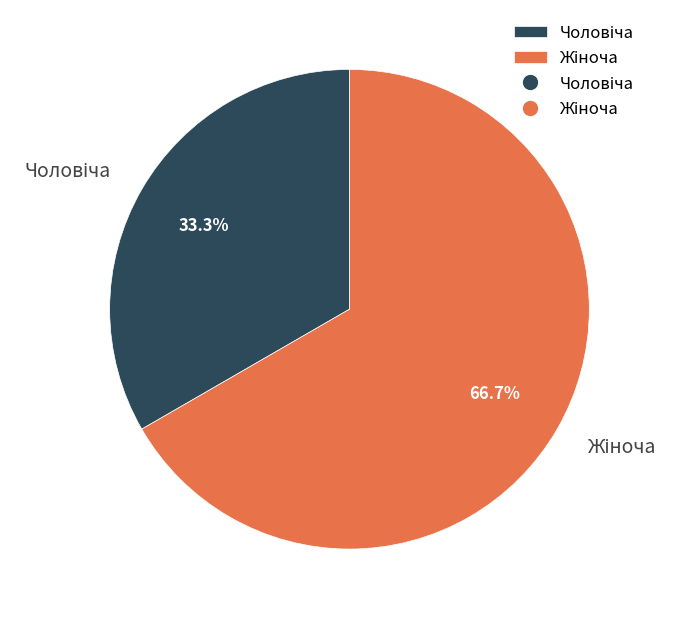

Does any single category account for the majority?

Yes